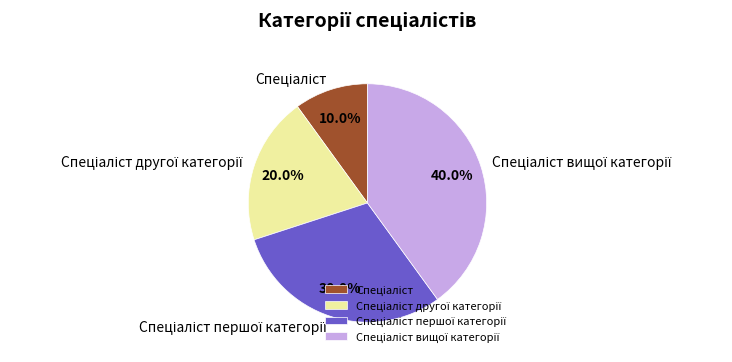

Does any single category account for the majority?

No